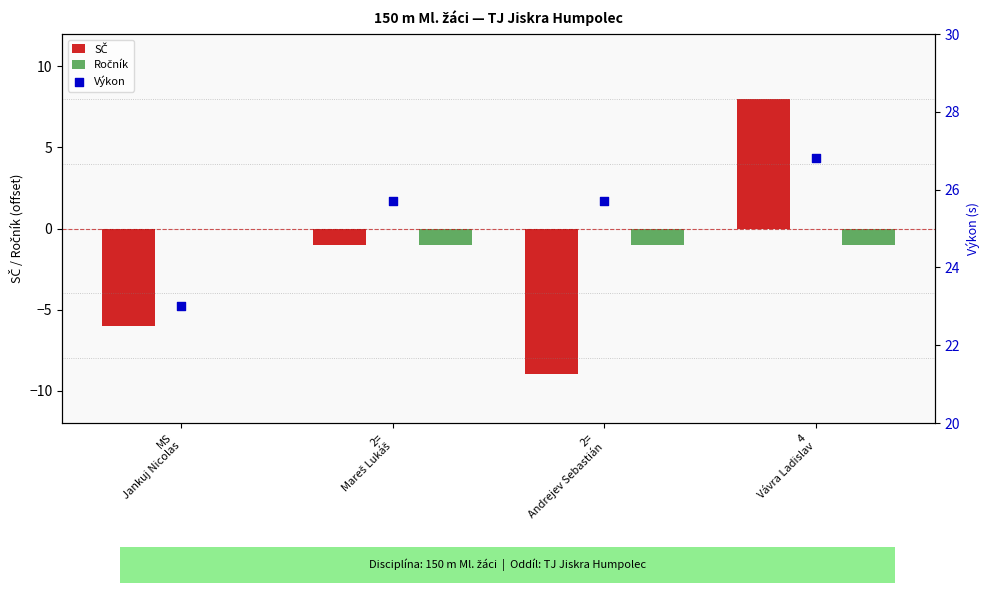

At how many categories does at least one series exceed 7?

4